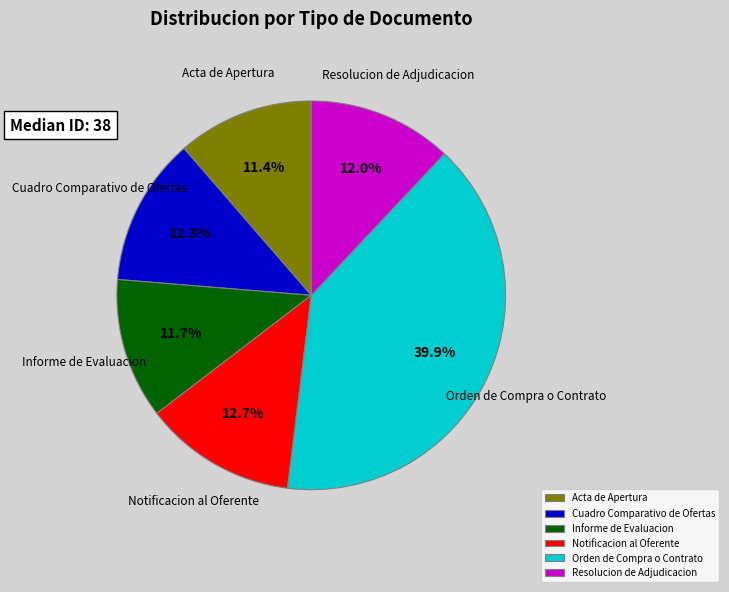

Combined, do Orden de Compra o Contrato and Acta de Apertura account for over 50%?

Yes